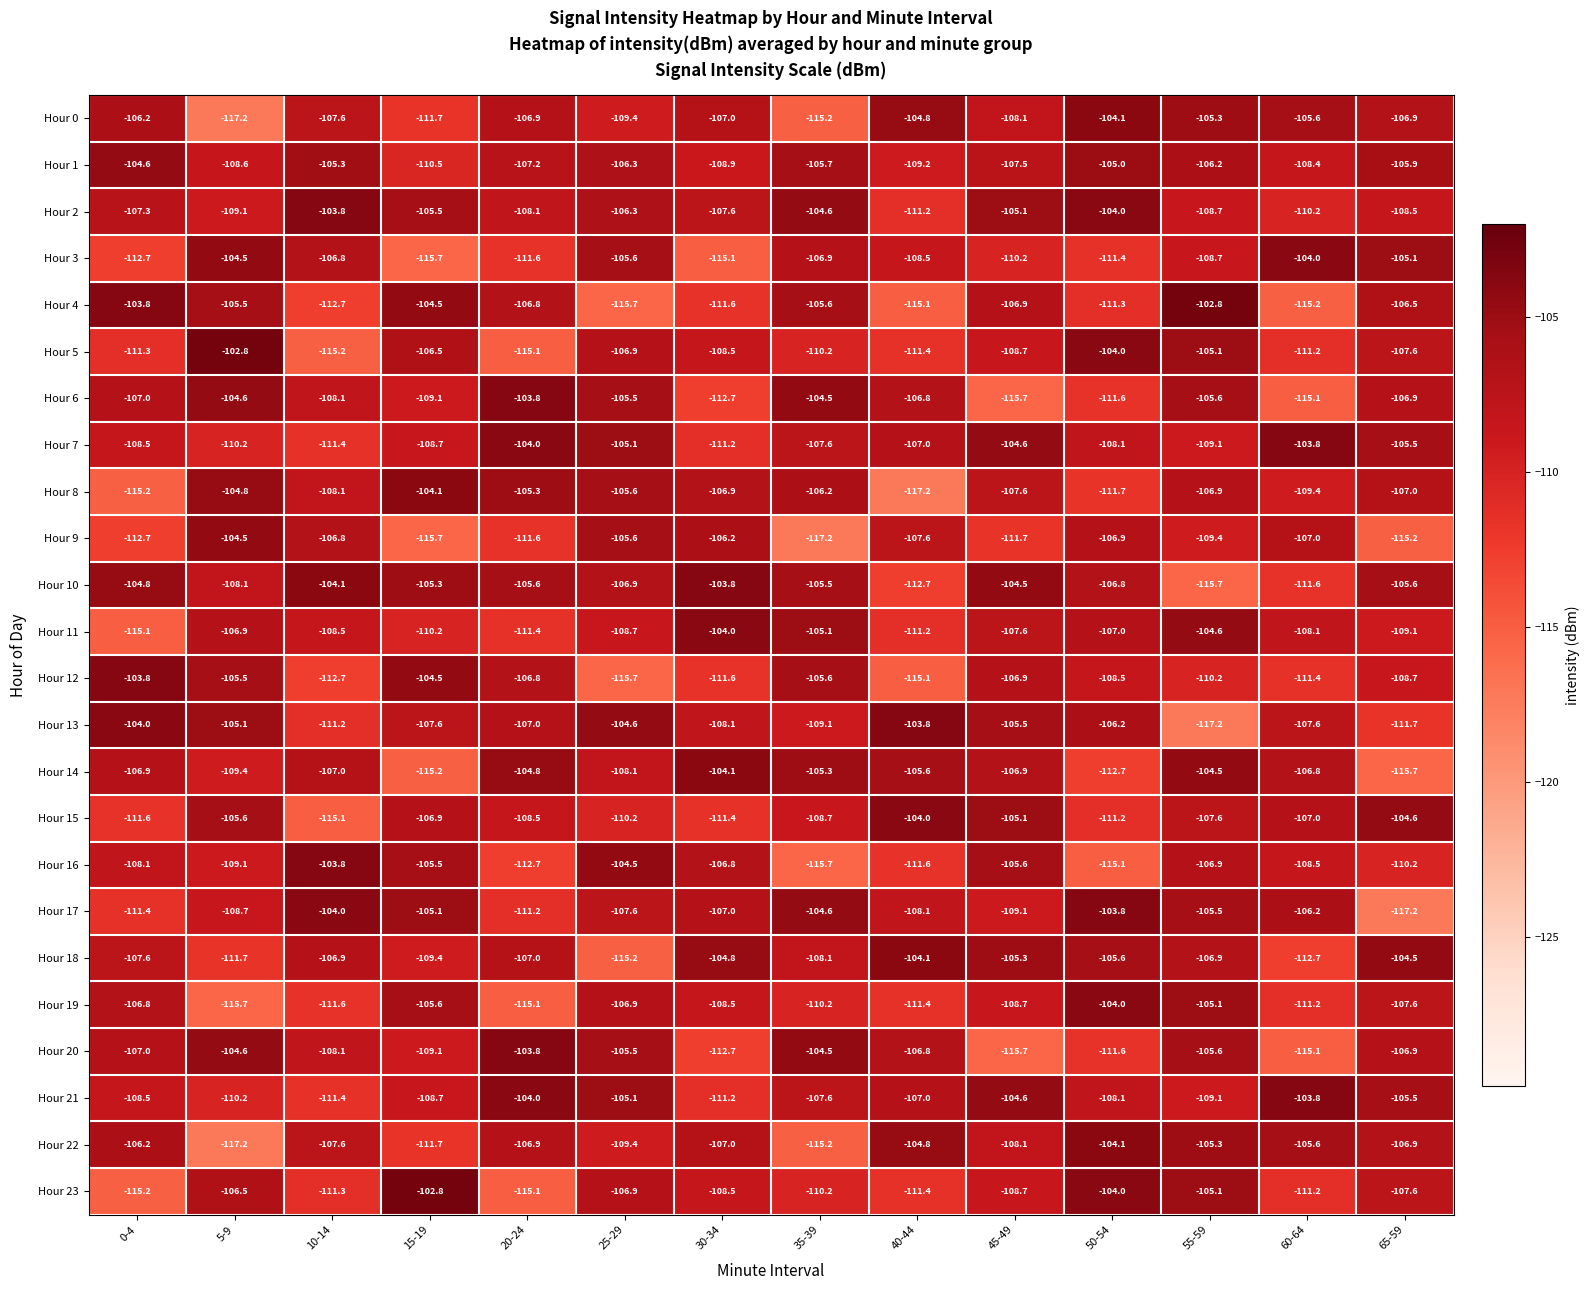

How many data points in Hour 20 are less than -106?

9